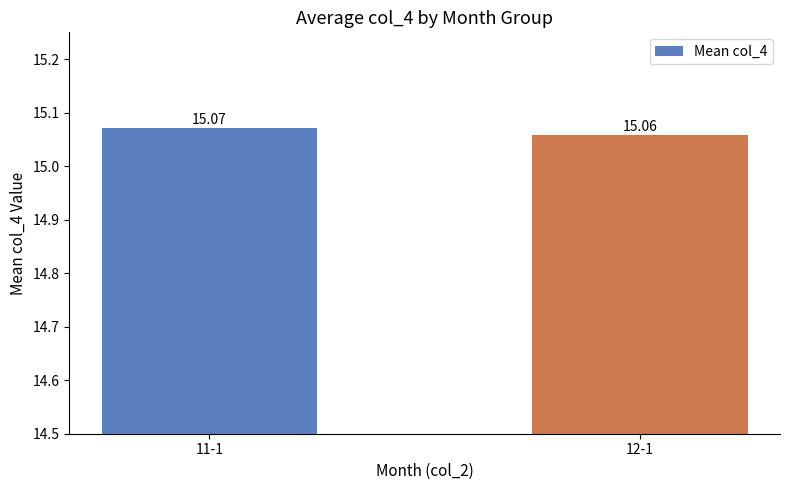

How many bars are there in total?

2